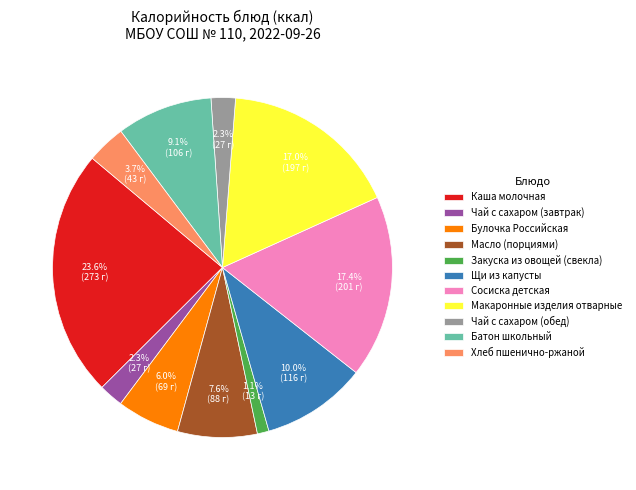

Does Чай с сахаром (обед) represent more than half of the total?

No